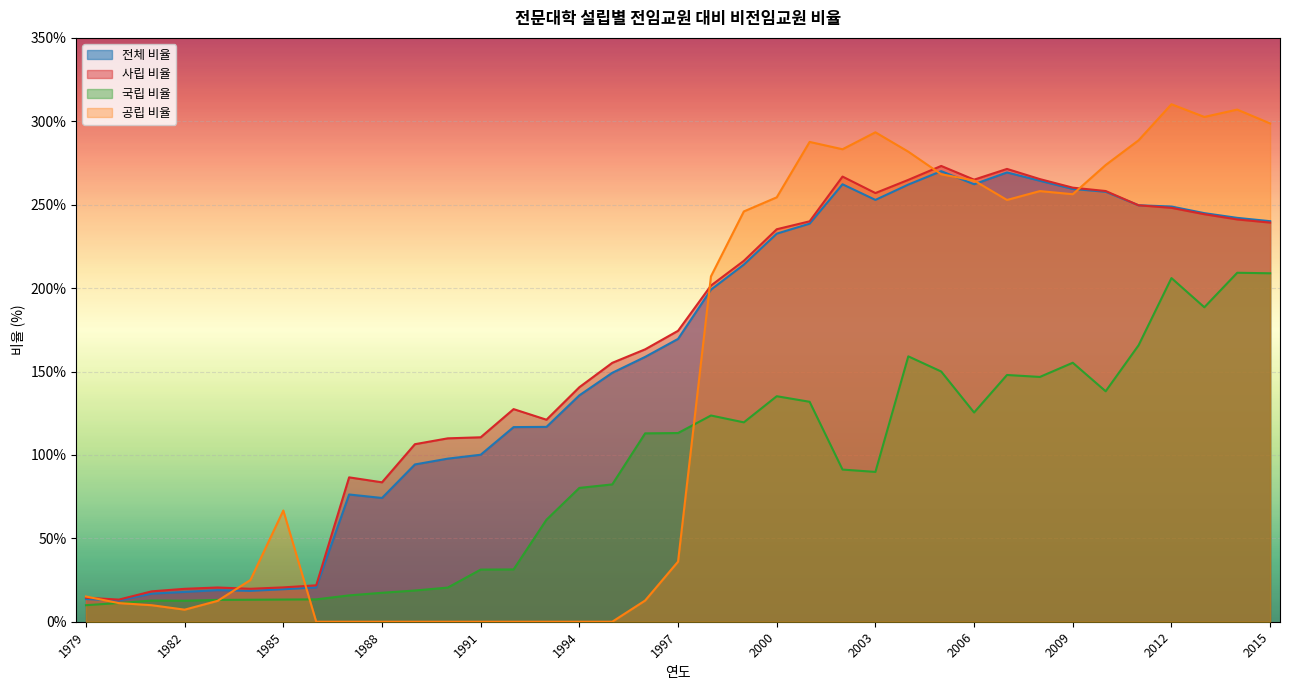

What is the maximum value for 국립 비율?

209.2